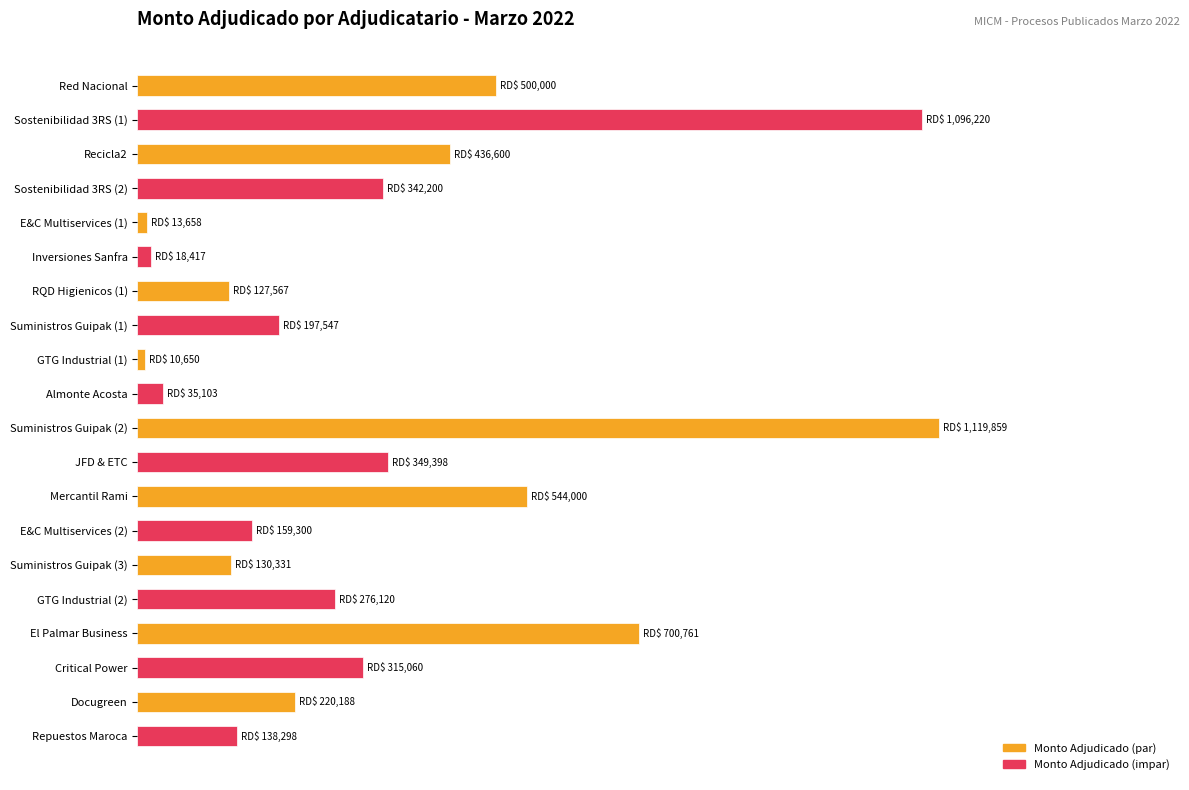

What is the minimum value shown in the chart?

1.0